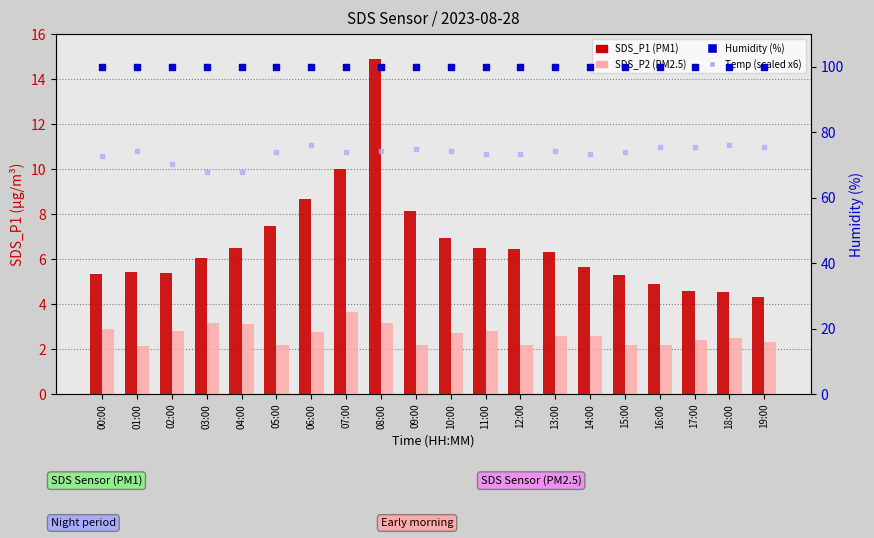

What is the total value across all series at 11:00?

182.4